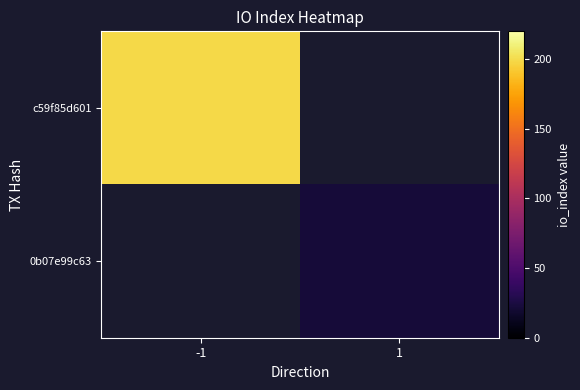

How many categories are shown in the chart?

2